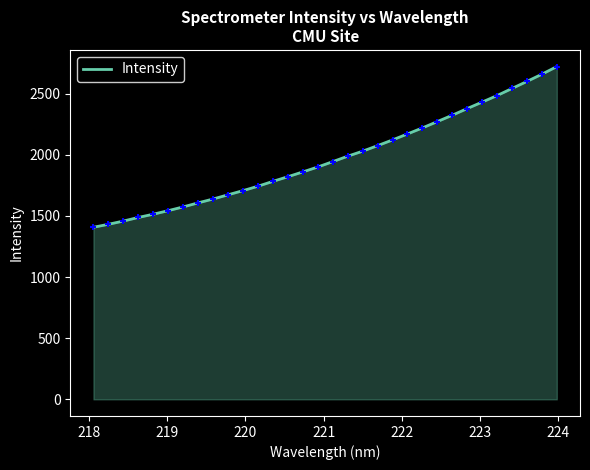

What is the difference between the maximum and minimum values?

1314.3